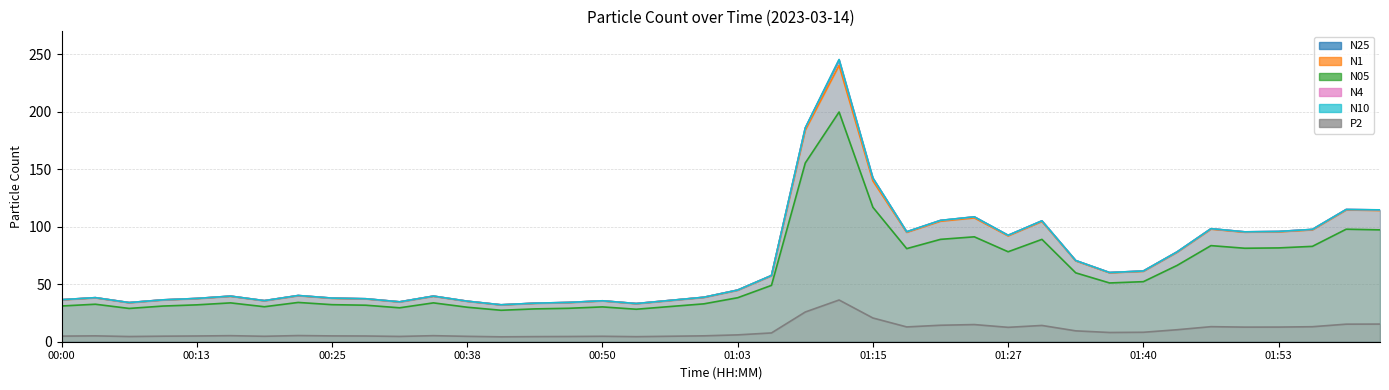

Which series has the largest range (max minus min)?

N10